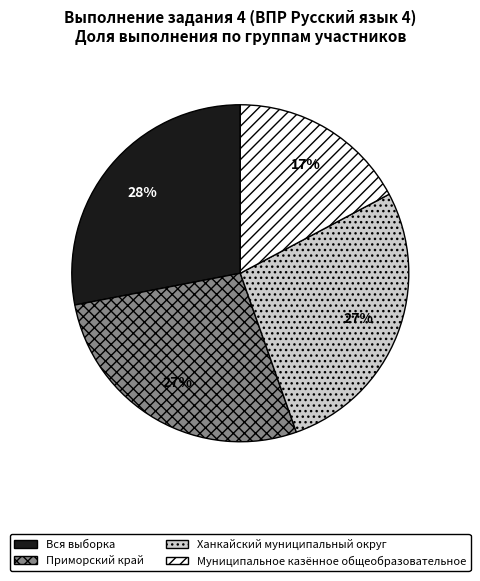

Which slice is the largest?

Вся выборка